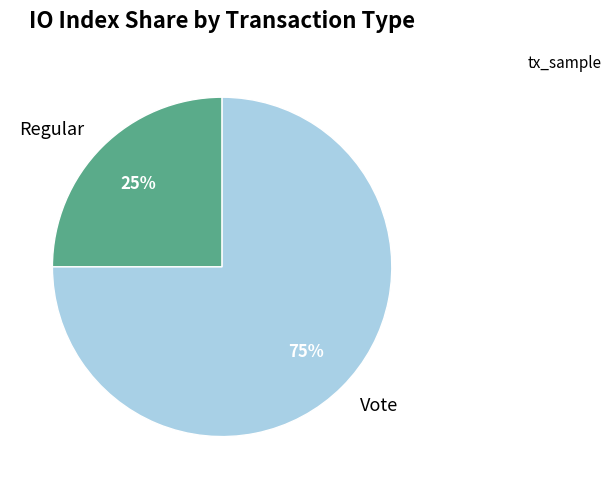

To the nearest percent, what is the difference between the Vote and Regular slice percentages?

50%